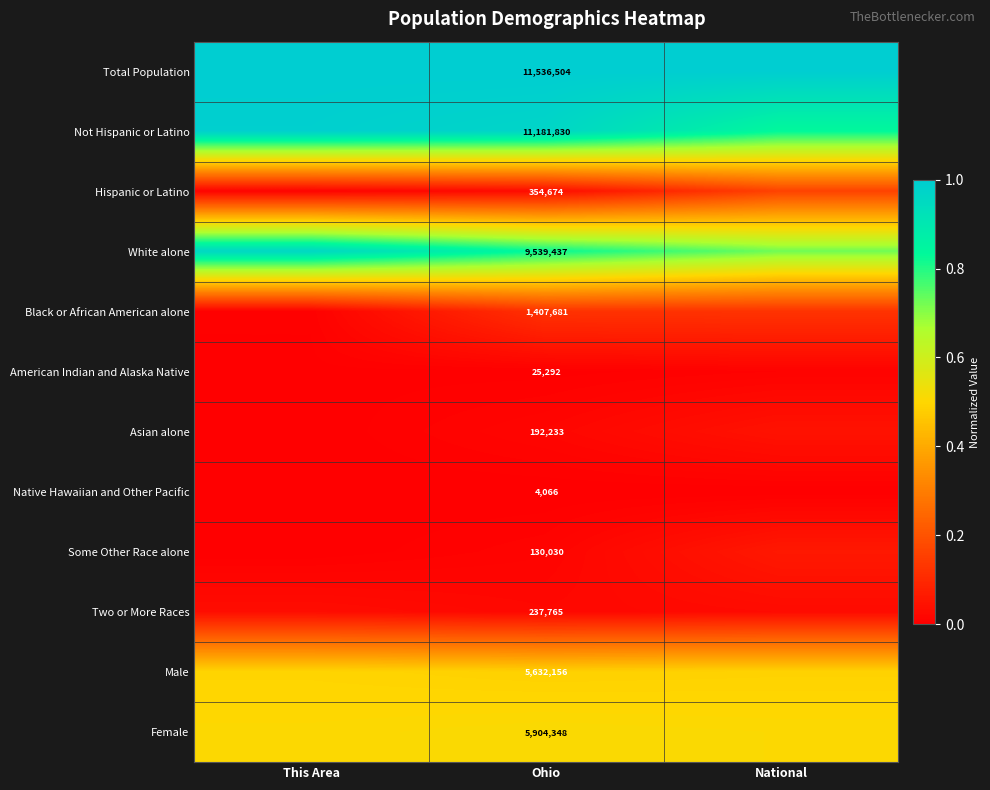

Is the value of Two or More Races at Ohio greater than the value of American Indian and Alaska Native at Ohio?

Yes